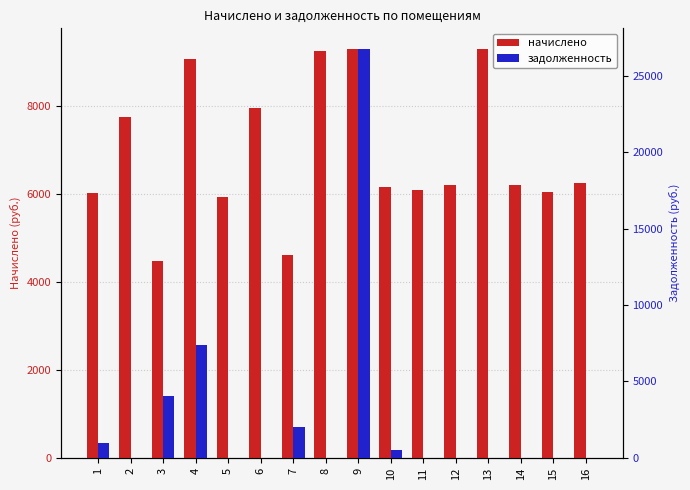

List the labels in order of задолженность value, smallest first.

2, 5, 6, 8, 11, 12, 13, 14, 15, 16, 10, 1, 7, 3, 4, 9